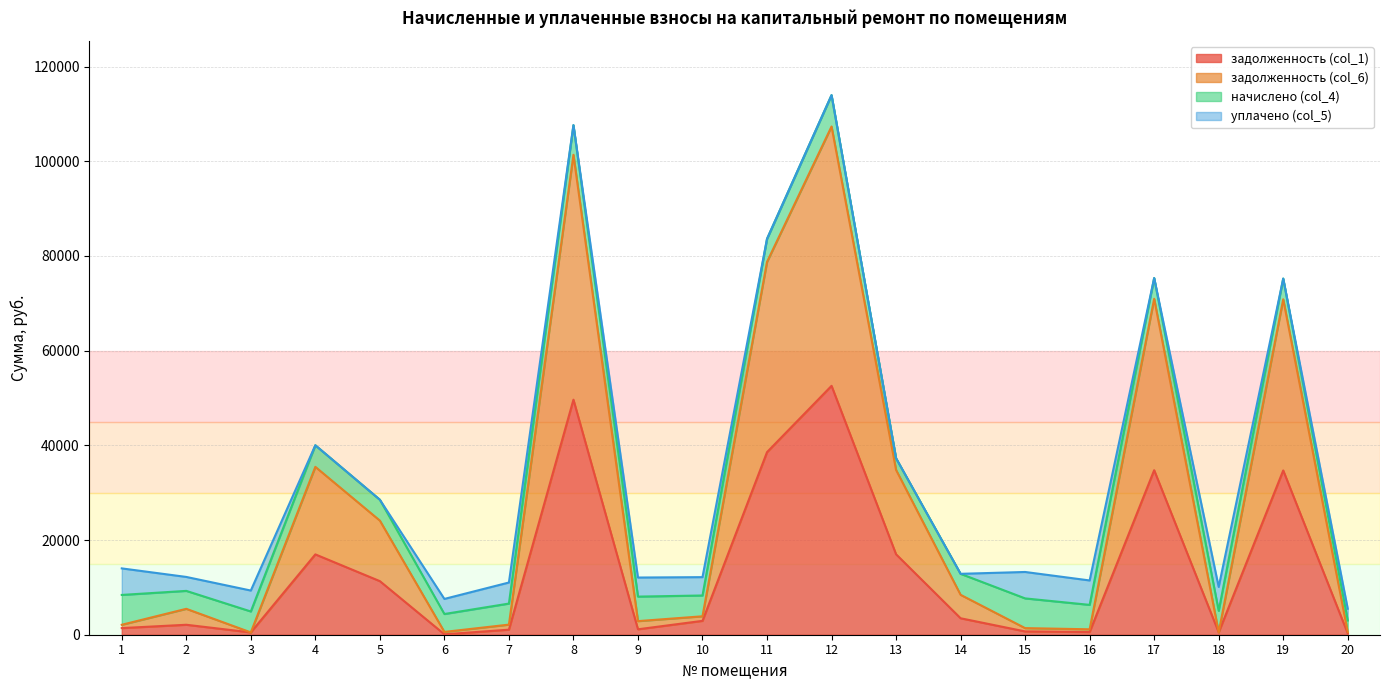

What is the difference between the задолженность (col_6) values at 20 and 18?

44.6